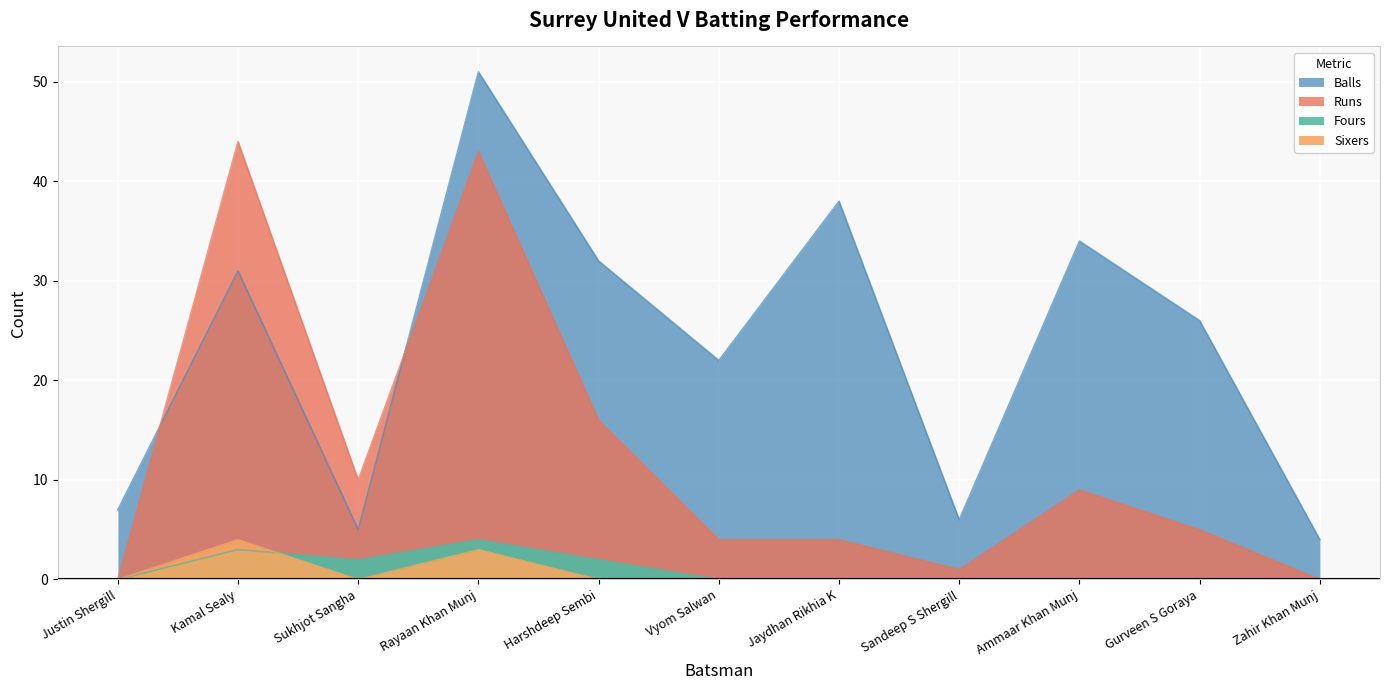

Is it true that Balls equals 53 at Harshdeep Sembi?

False